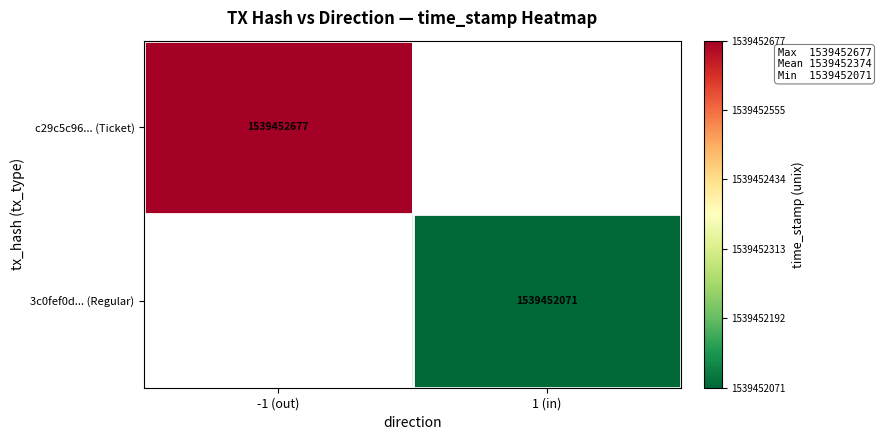

Which series has the largest range (max minus min)?

c29c5c96...